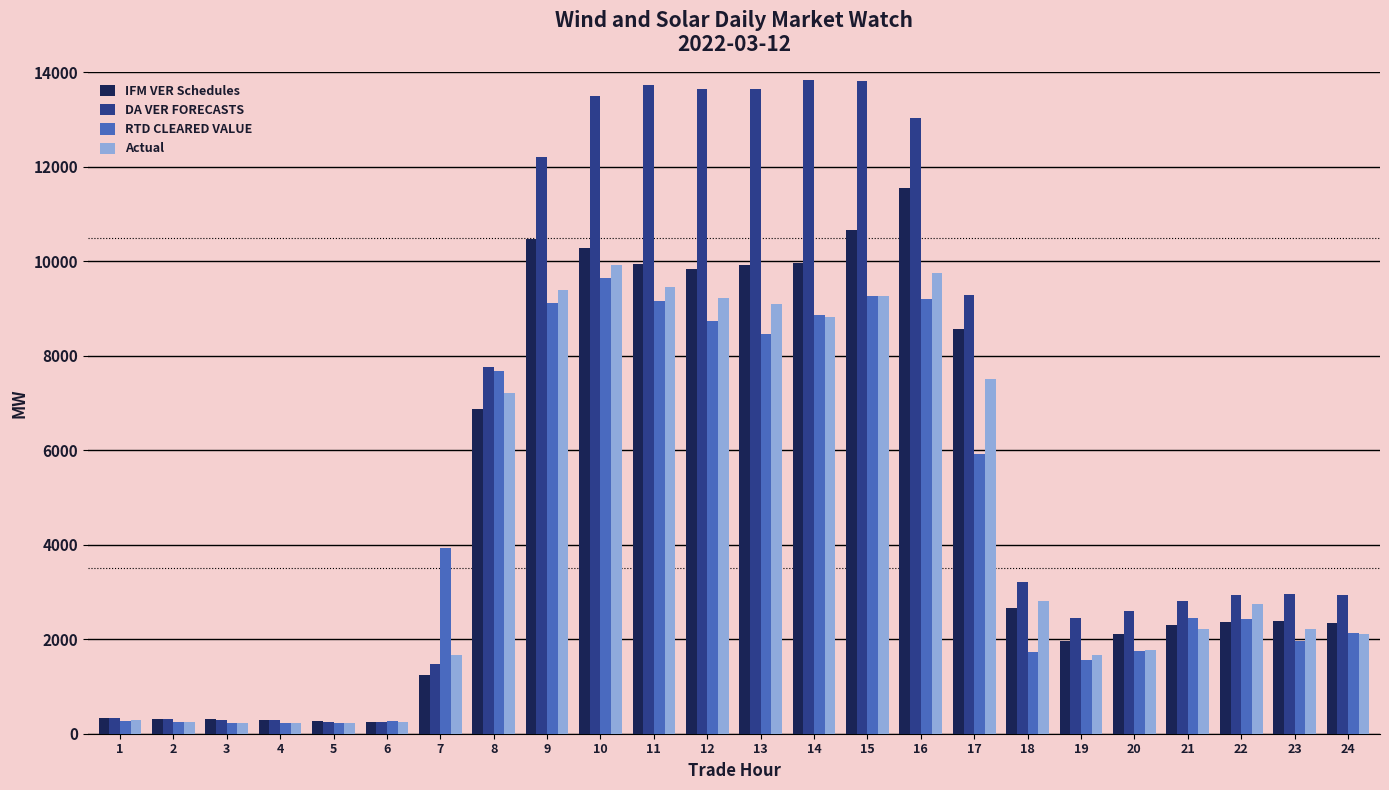

What is the smallest value displayed?

223.7